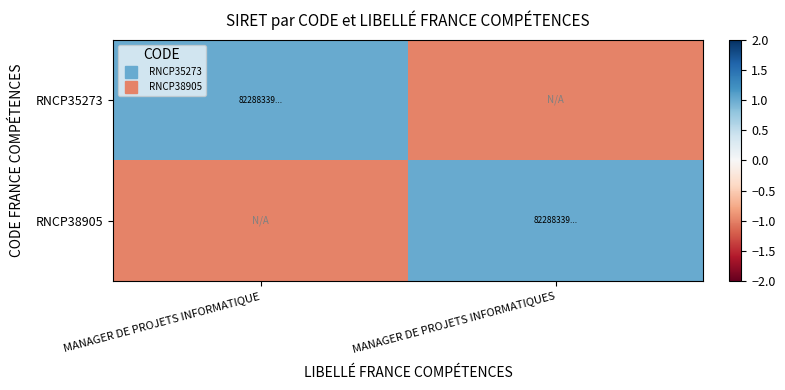

What is the greatest value displayed?

1